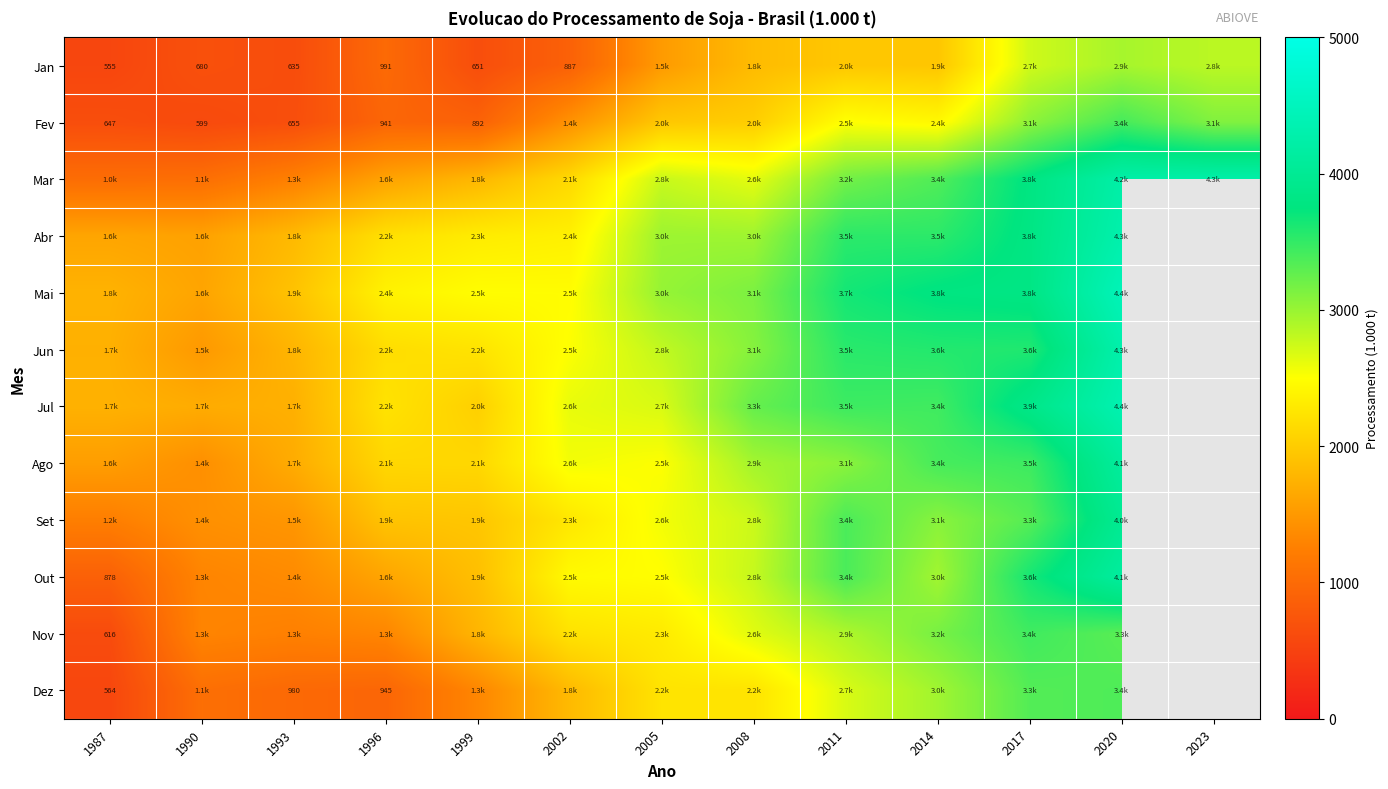

At which category does the chart reach its minimum across all series?

2023